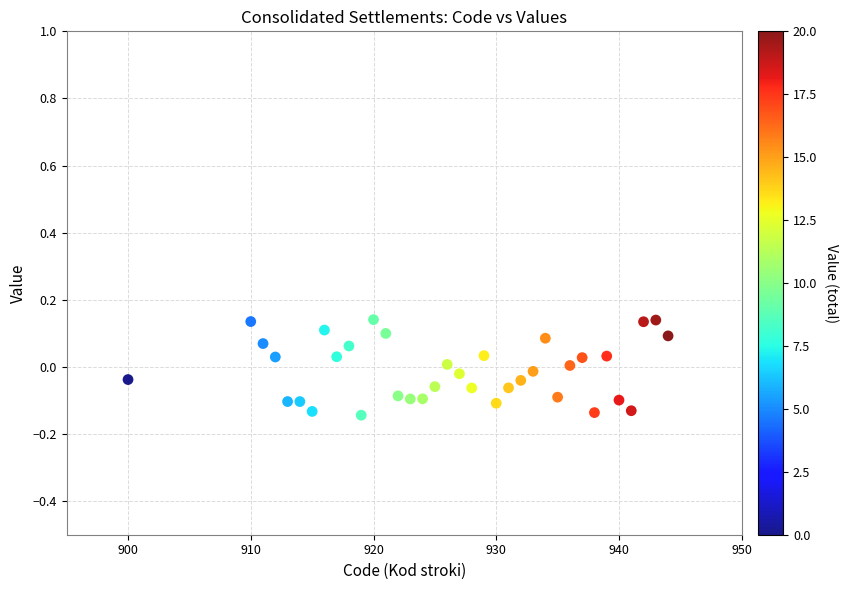

What is the range of X values (max minus min)?

44.0